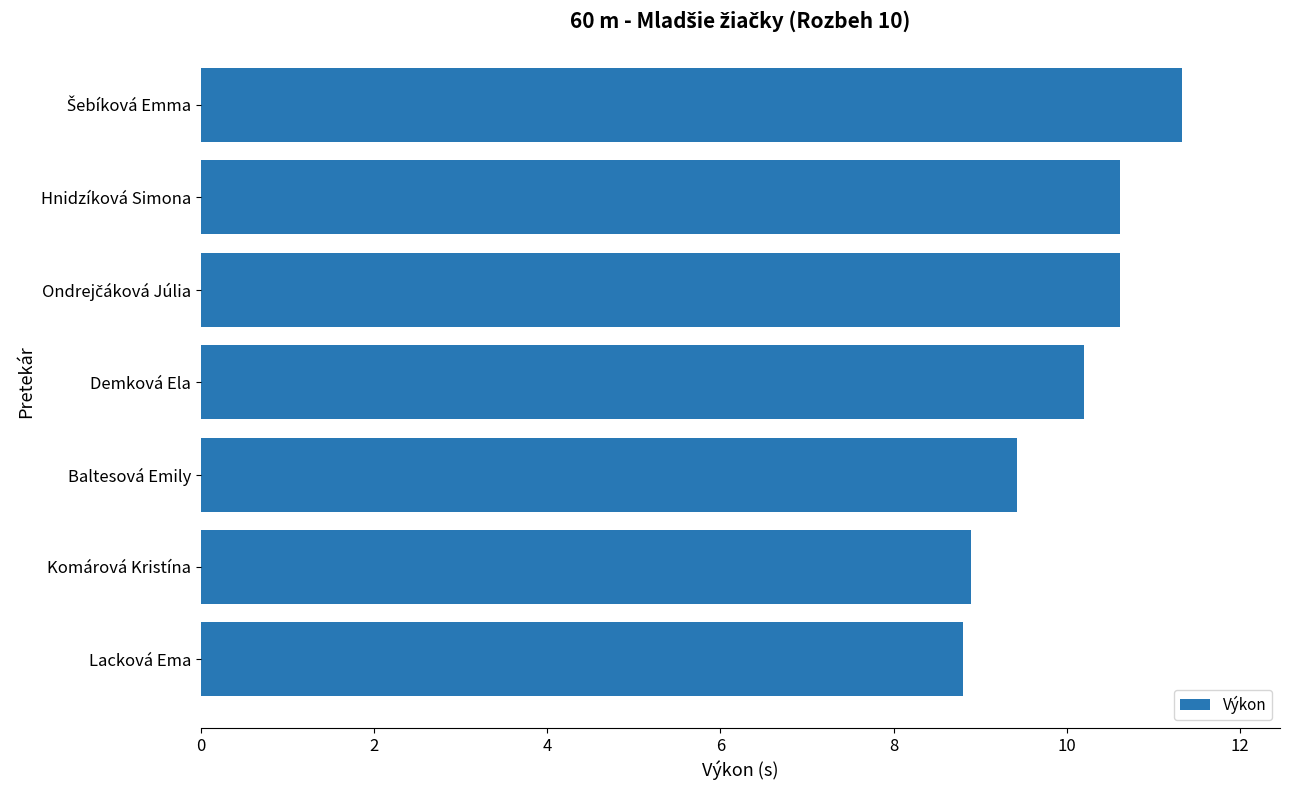

What is the difference between the maximum and minimum values?

2.5